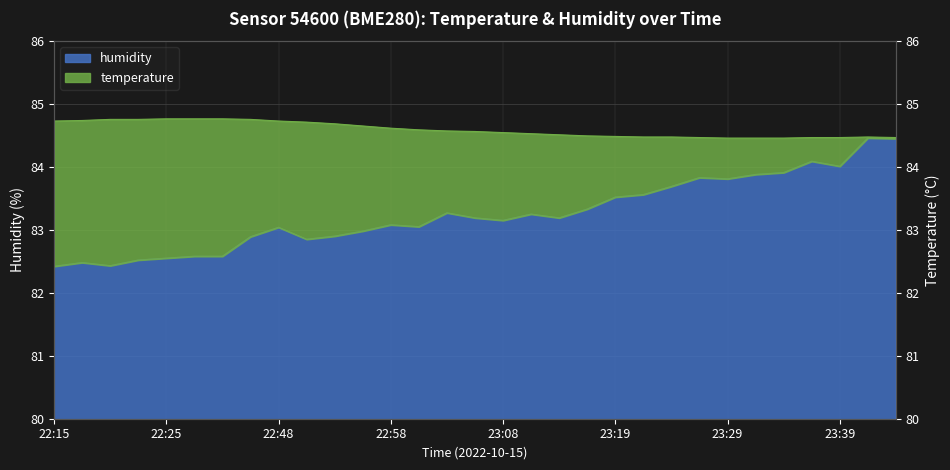

What is the difference between the maximum and second lowest values in the temperature series?

0.3